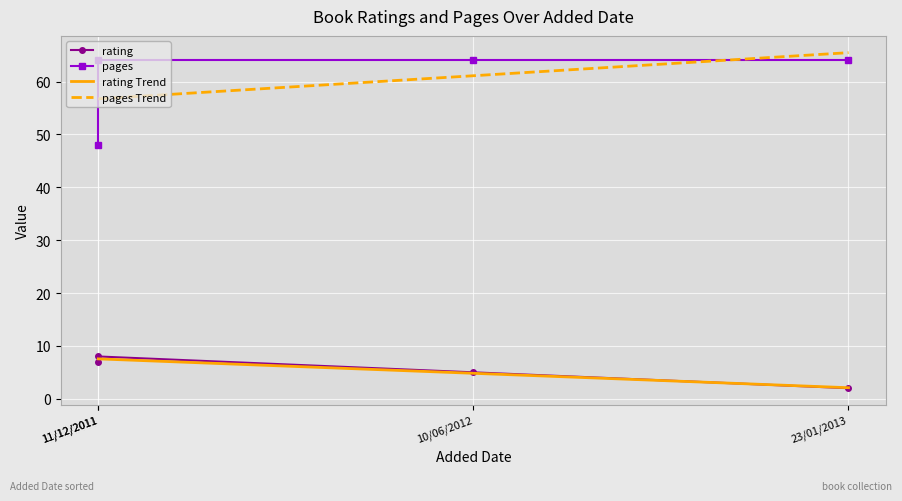

How many values in the rating series exceed 7?

1